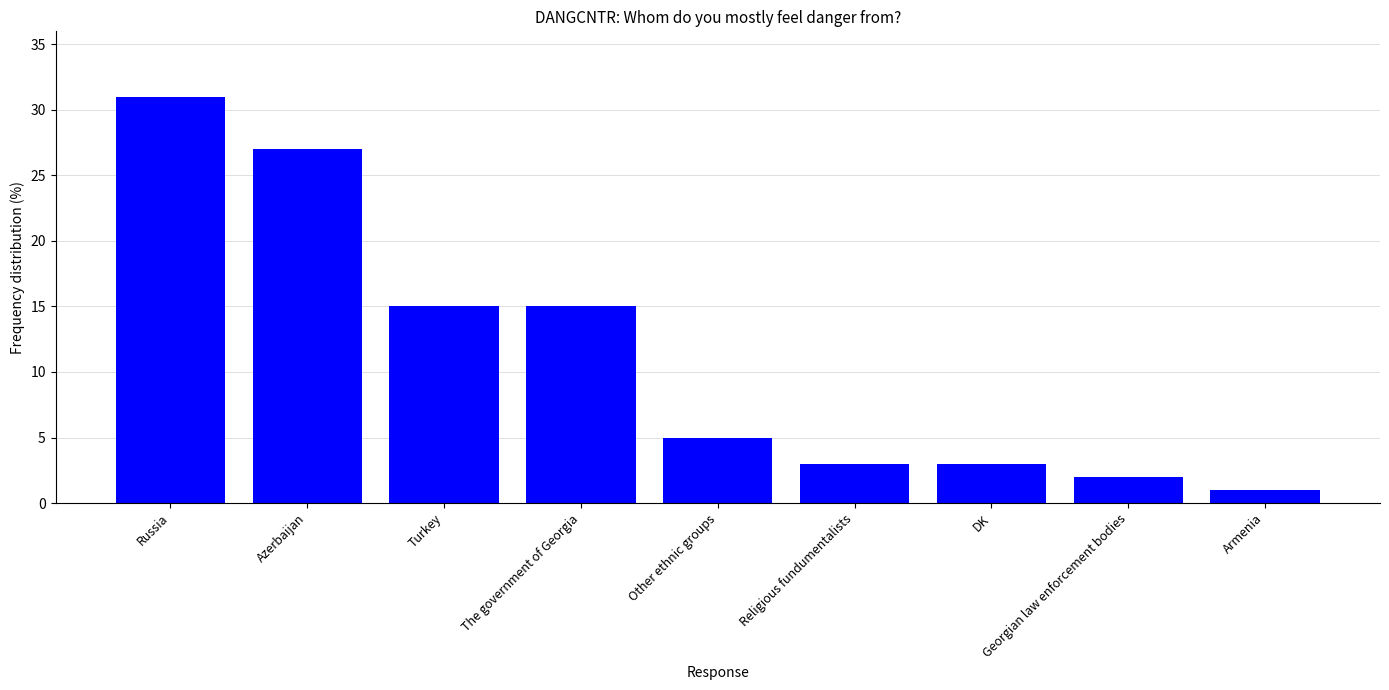

What value does the data have at Religious fundumentalists?

3